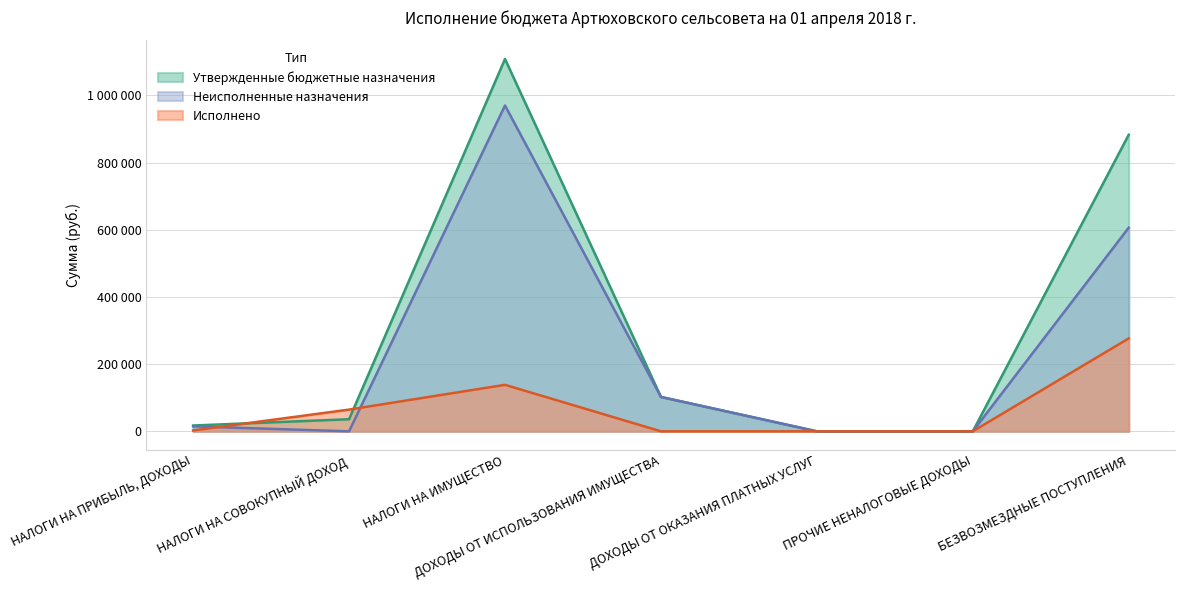

Reading left to right, list all the values displayed in this chart.

Утвержденные бюджетные назначения: 17298.0	35999.0	1108063.0	102312.0	10.0	0.0	882622.0
Исполнено: 2564.9	64688.5	138390.0	0.0	0.0	0.0	276535.5
Неисполненные назначения: 14733.1	0.0	969673.0	102312.0	10.0	0.0	606086.5